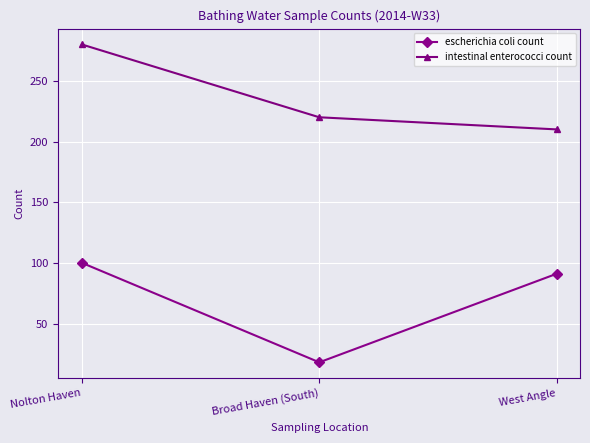

The escherichia coli count series shows 8 at Broad Haven (South). True or false?

False